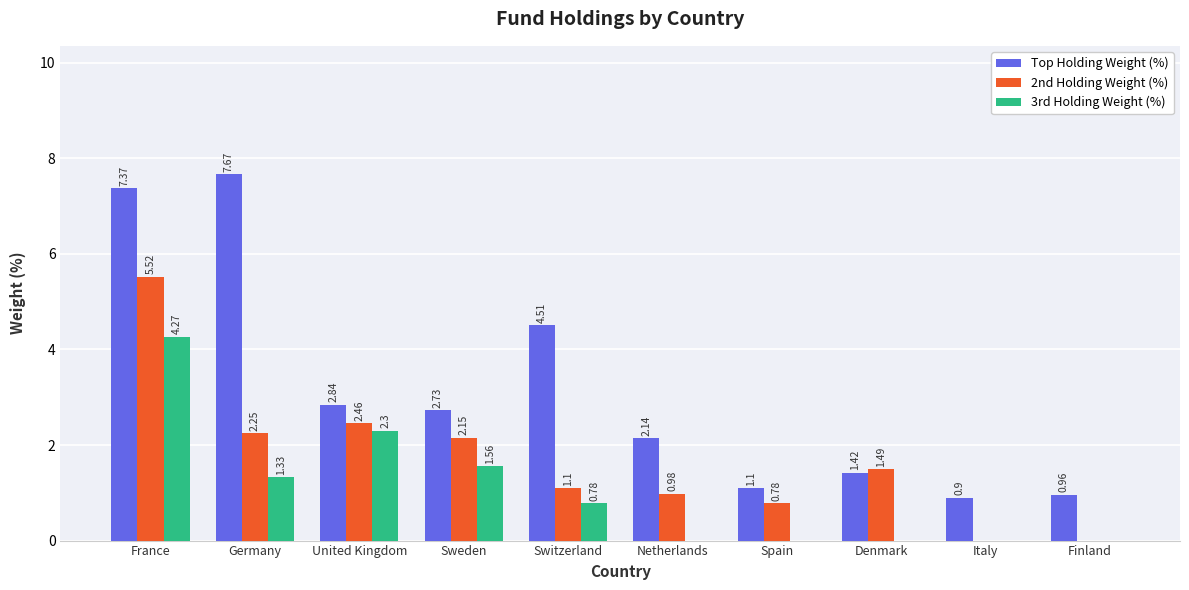

Where is 3rd Holding Weight (%) nearest to the value 2?

United Kingdom